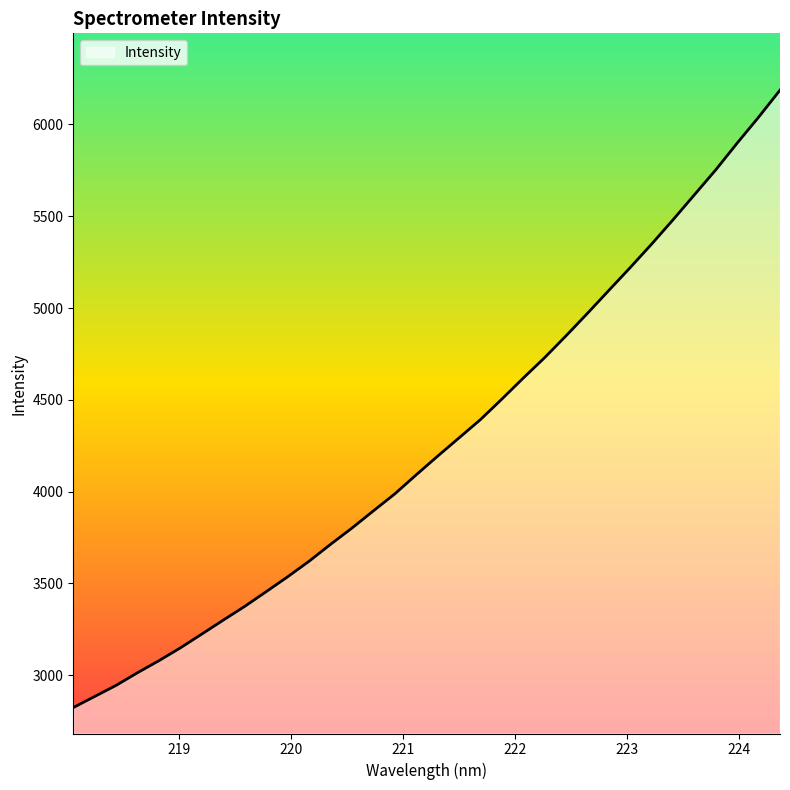

What is the greatest value displayed?

6187.0